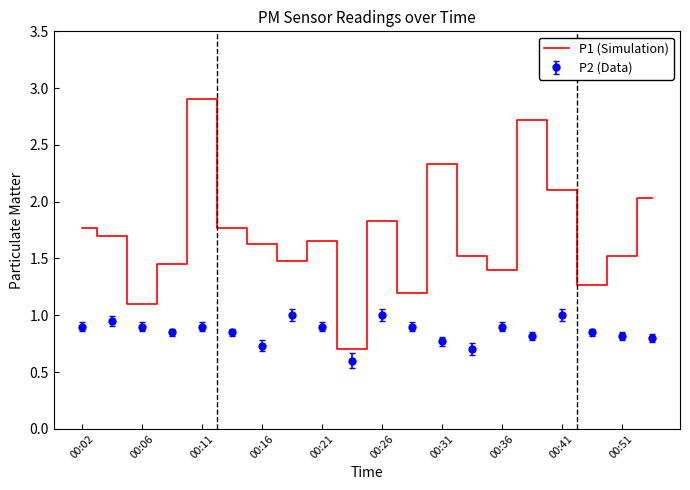

Which series has the widest spread of values?

P1 (Simulation)